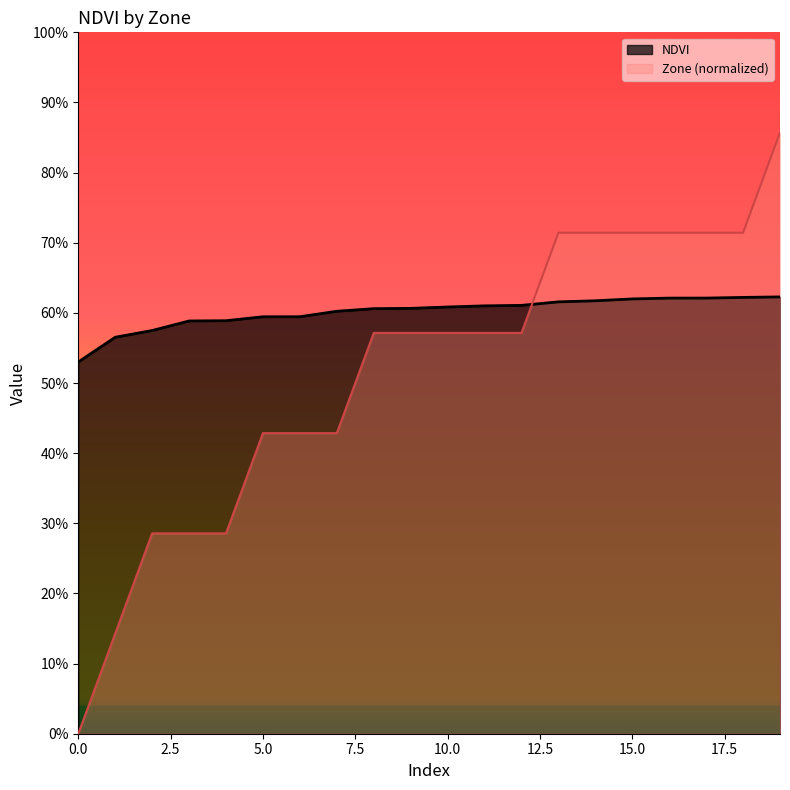

List the labels in order of NDVI value, smallest first.

0, 1, 2, 3, 4, 5, 6, 7, 8, 9, 10, 11, 12, 13, 14, 15, 16, 17, 18, 19